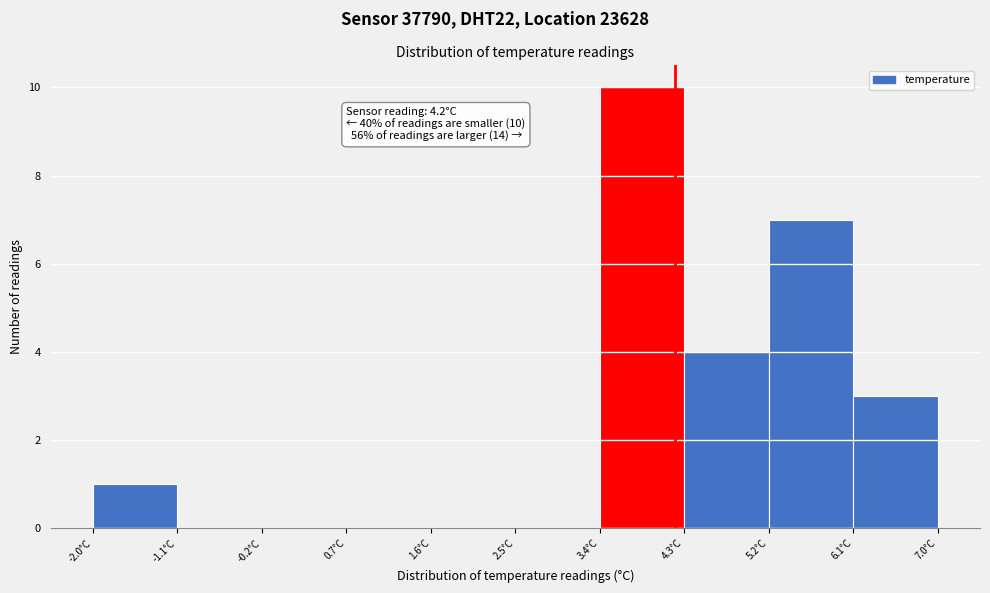

Over which range of the x-axis is the bar tallest?

3.4 to 4.3